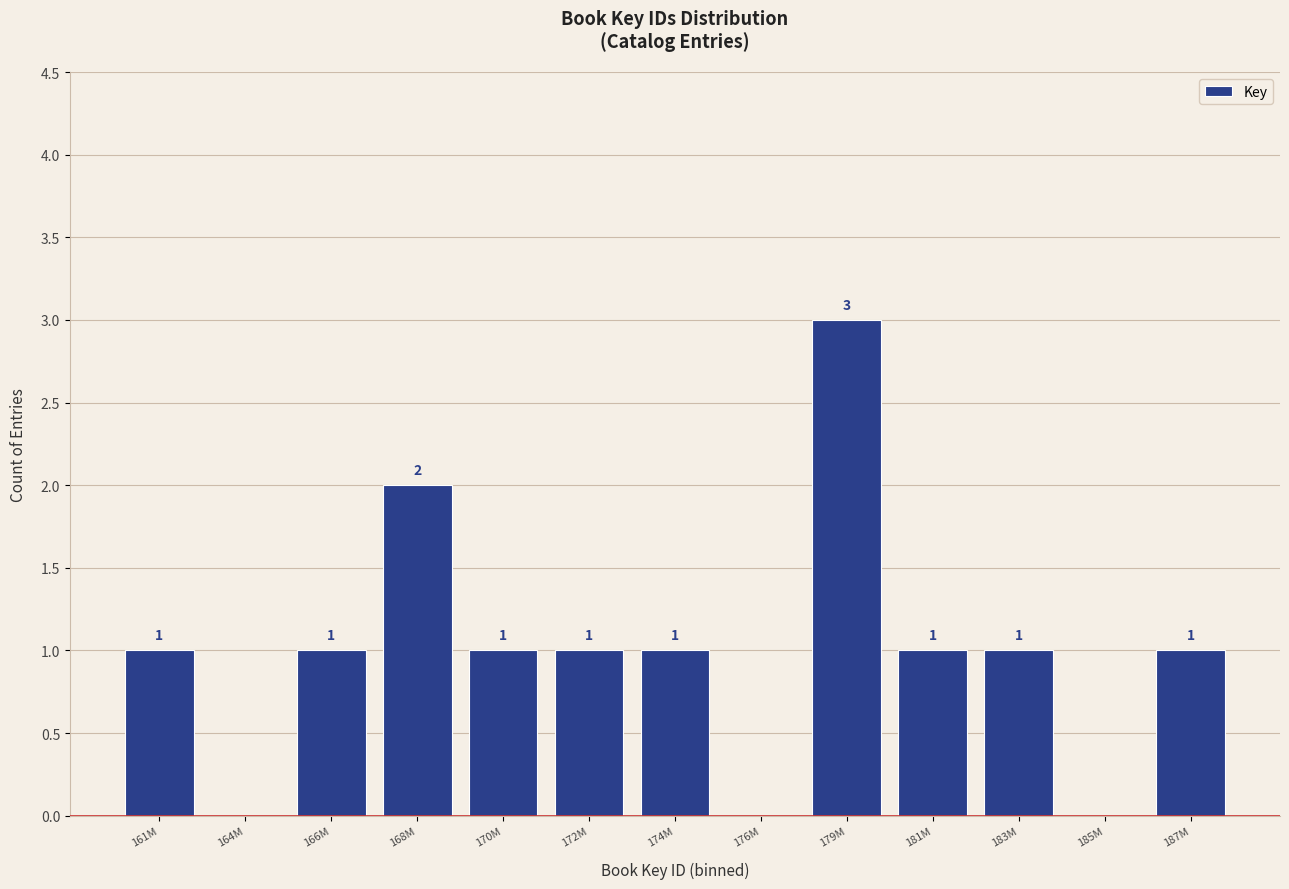

Reading left to right, list all the values displayed in this chart.

161M=1	164M=0	166M=1	168M=2	170M=1	172M=1	174M=1	176M=0	179M=3	181M=1	183M=1	185M=0	187M=1